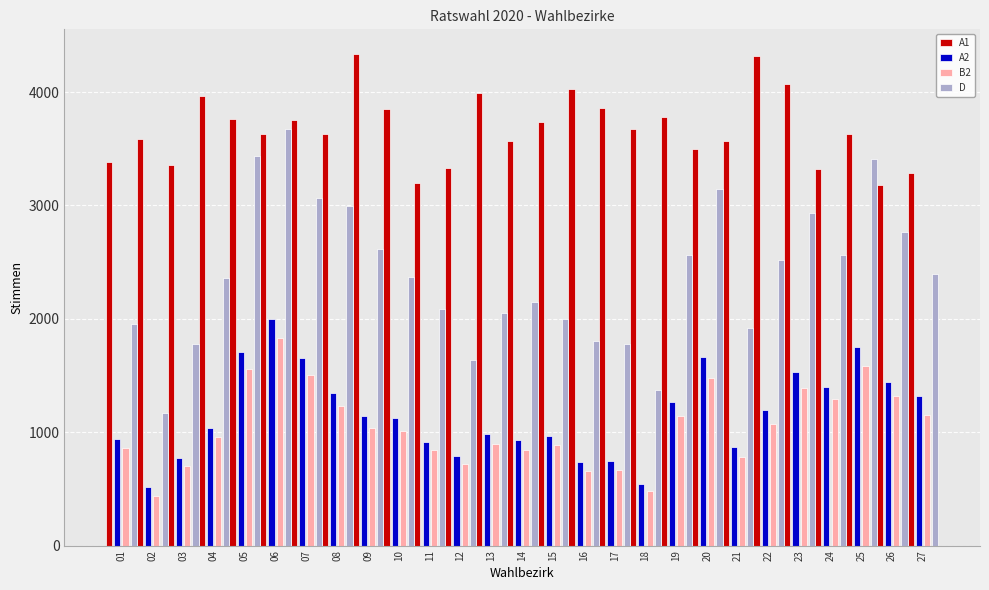

How many distinct data groups are displayed?

4